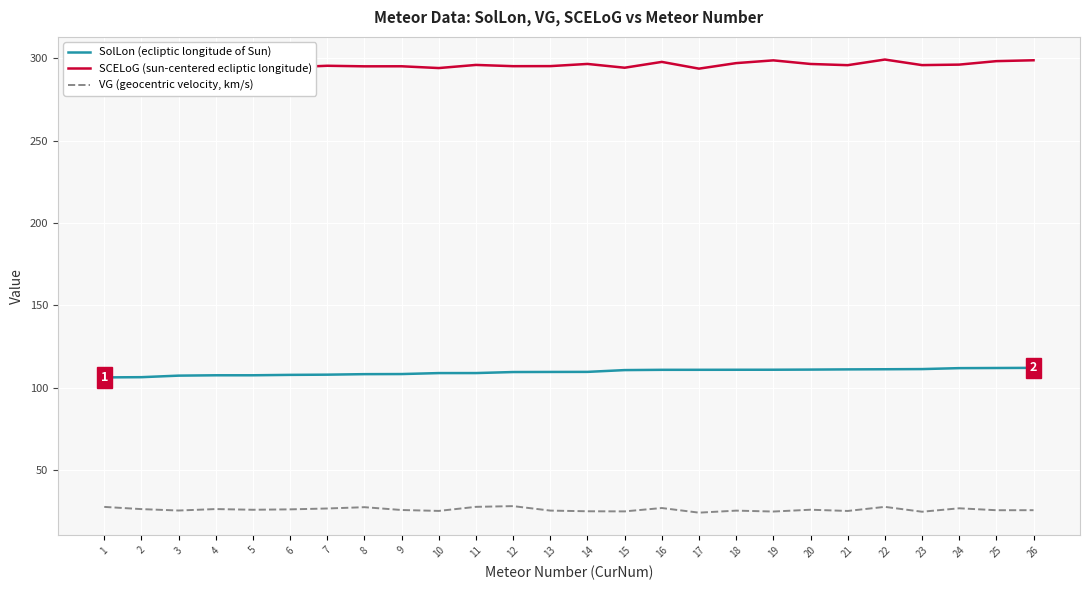

At which category is the sum across all series the highest?

22